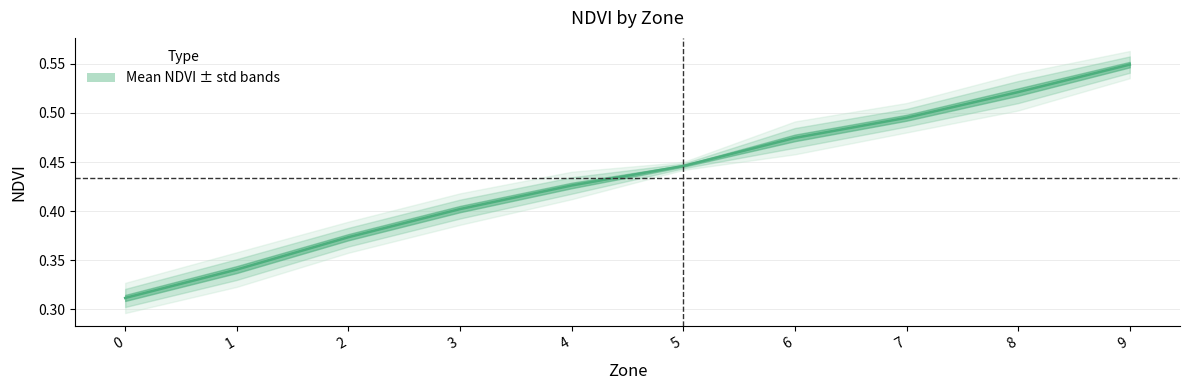

Rank the categories by value from lowest to highest.

0, 1, 2, 3, 4, 5, 6, 7, 8, 9